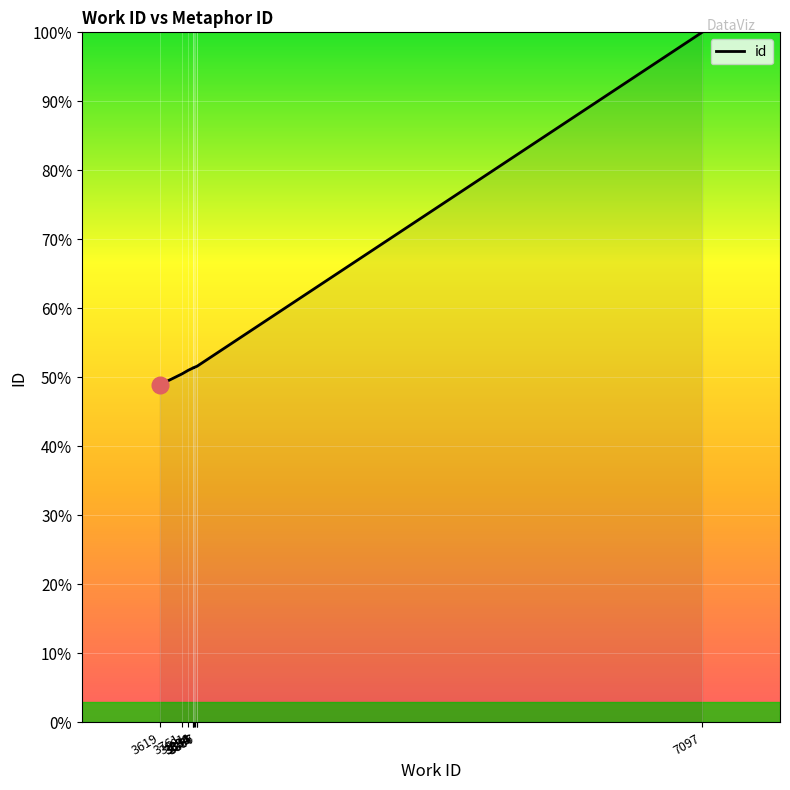

Rank the categories by value from lowest to highest.

3619, 3761, 3801, 3834, 3834, 3836, 3843, 3856, 3857, 7097